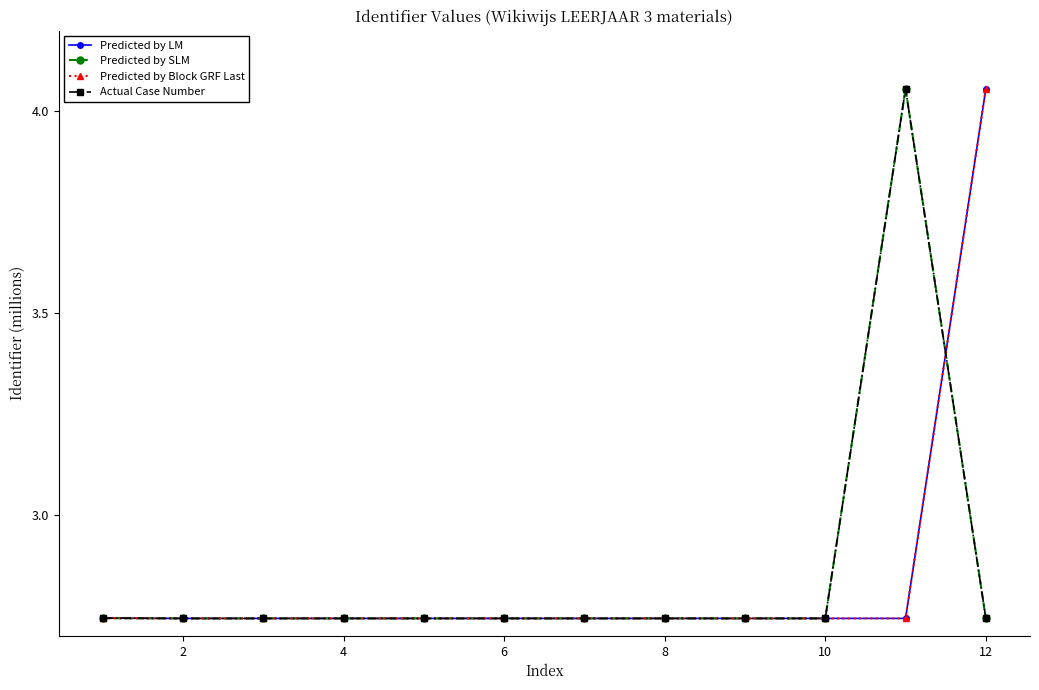

True or false: Predicted by Block GRF Last has more than 0 interior local peaks.

True